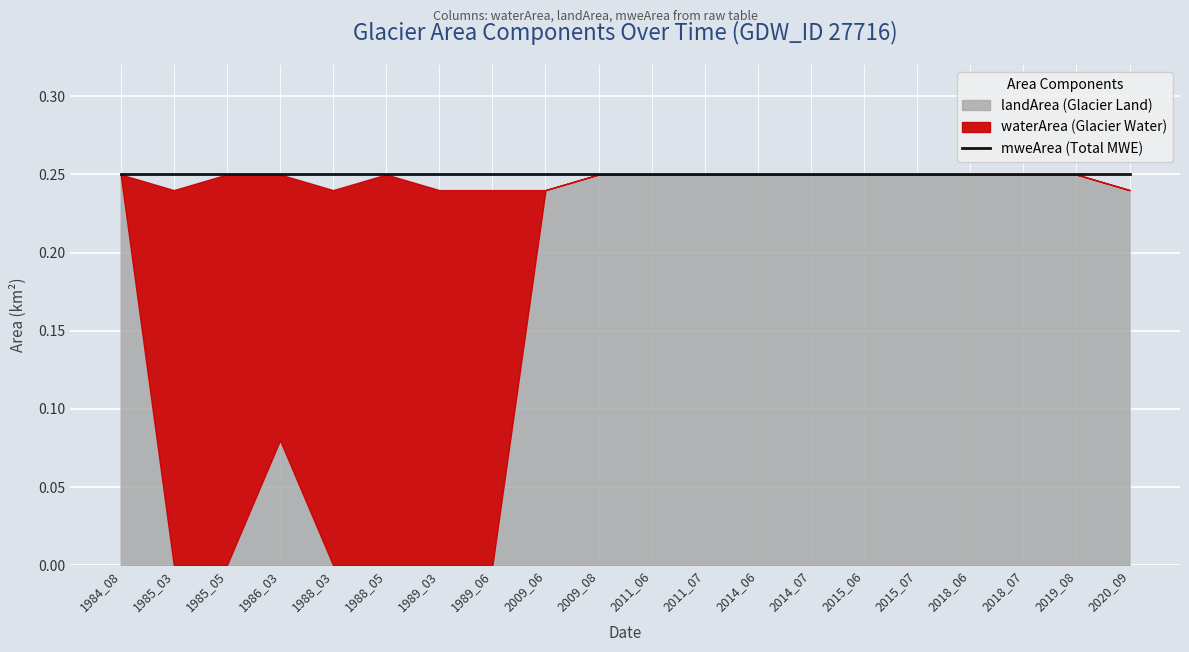

What is the average value of the waterArea series?

0.1